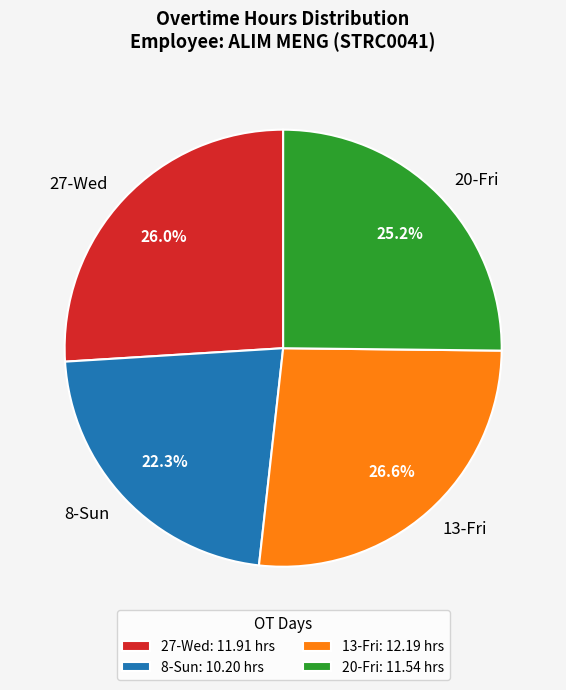

How many slices are in this pie chart?

4